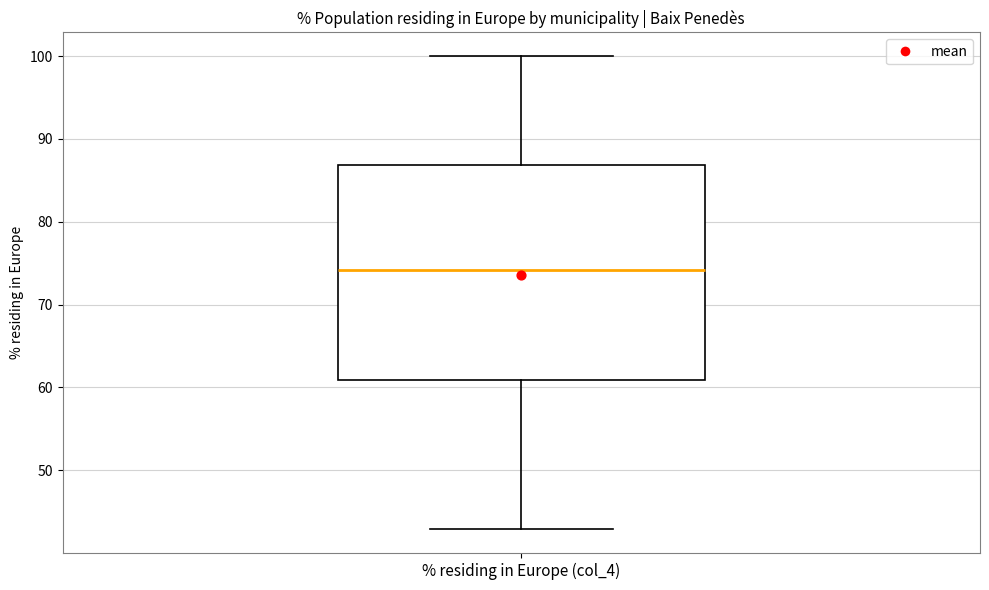

Read this box plot against the y-axis: the position of the median line, the range covered by the box, and the ends of both whiskers. The values are not printed on the chart, so give them approximately, as read against the axis.

median 74, box 61 to 87, whiskers 43 to 100